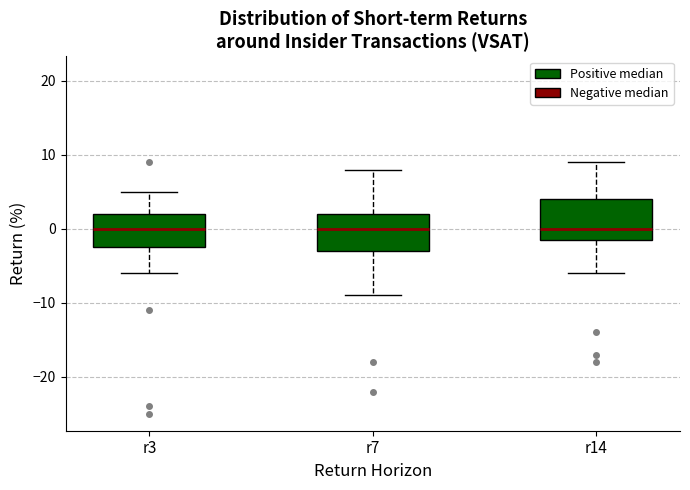

Where is the upper edge of the box for r14 on the y-axis? The values are not printed on the chart, so give them approximately, as read against the axis.

4